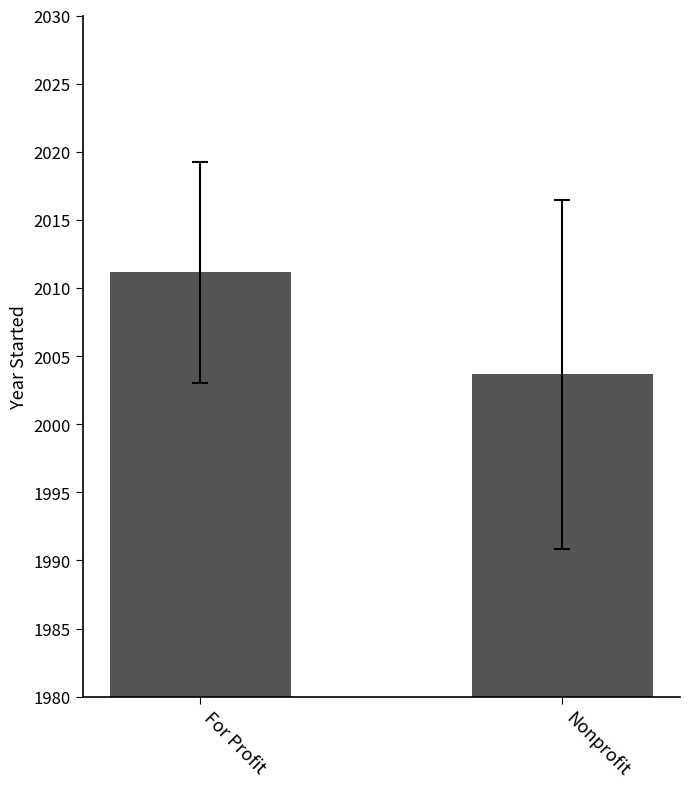

Reading right to left, extract all data points from this chart.

Nonprofit=2003.7	For Profit=2011.2